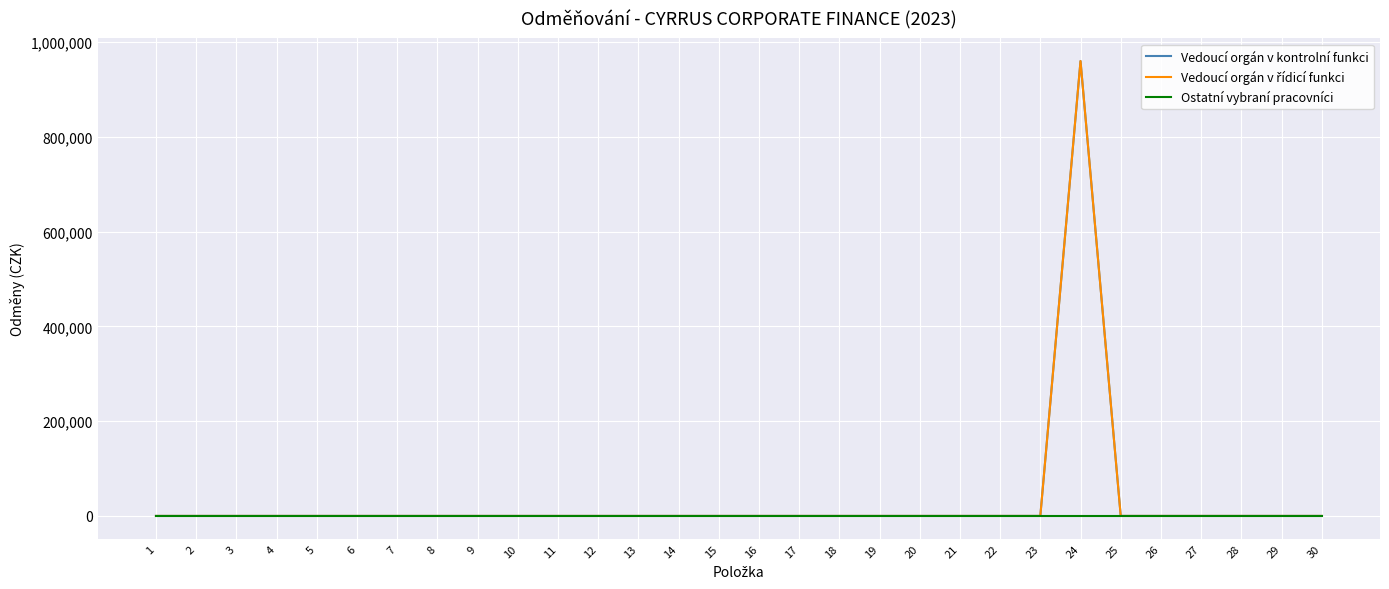

True or false: Vedoucí orgán v řídicí funkci and Vedoucí orgán v kontrolní funkci intersect in this chart.

False